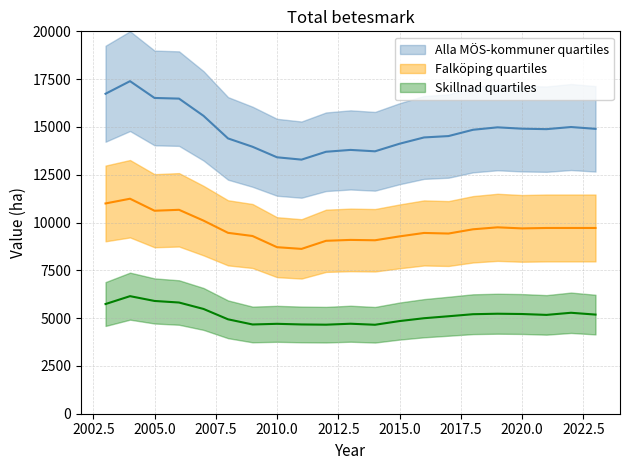

Is it true that Alla MÖS-kommuner_upper equals 16292 at 2020?

False